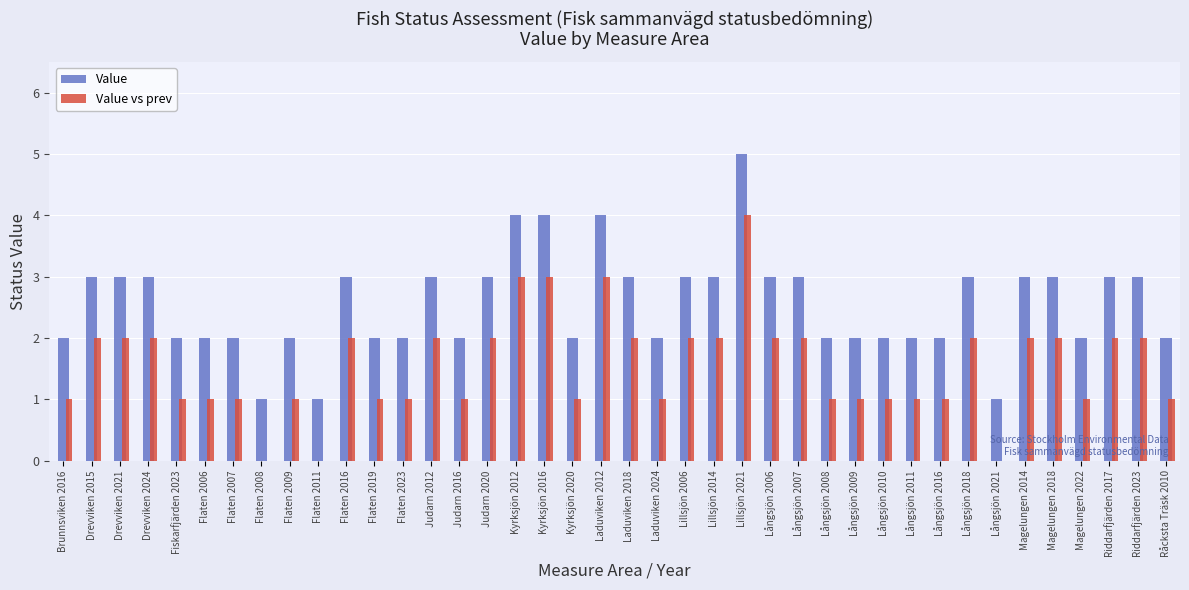

The Value vs prev series shows 2 at Judarn 2020. True or false?

True